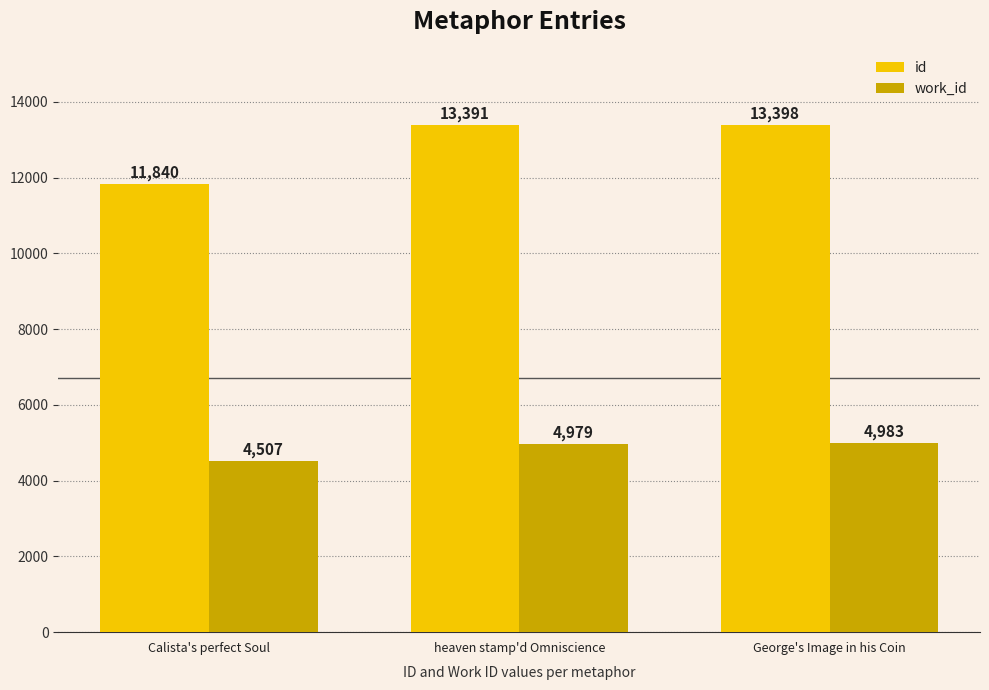

At how many categories does at least one series exceed 5102?

3